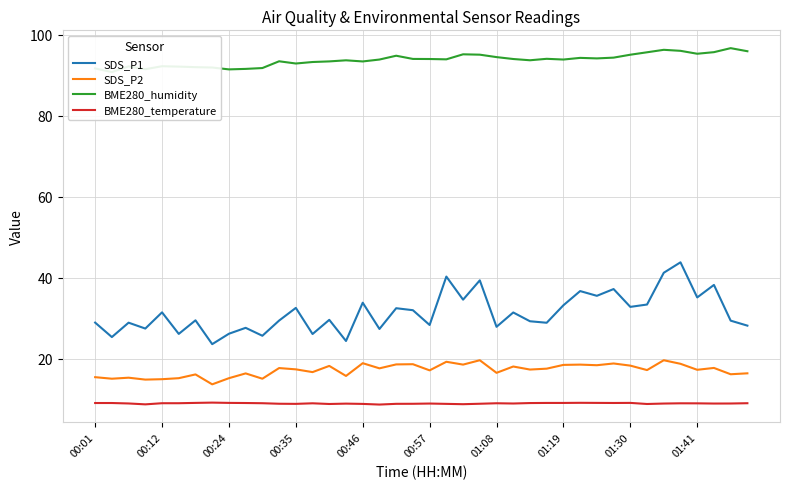

True or false: BME280_humidity and SDS_P2 cross at least once.

False